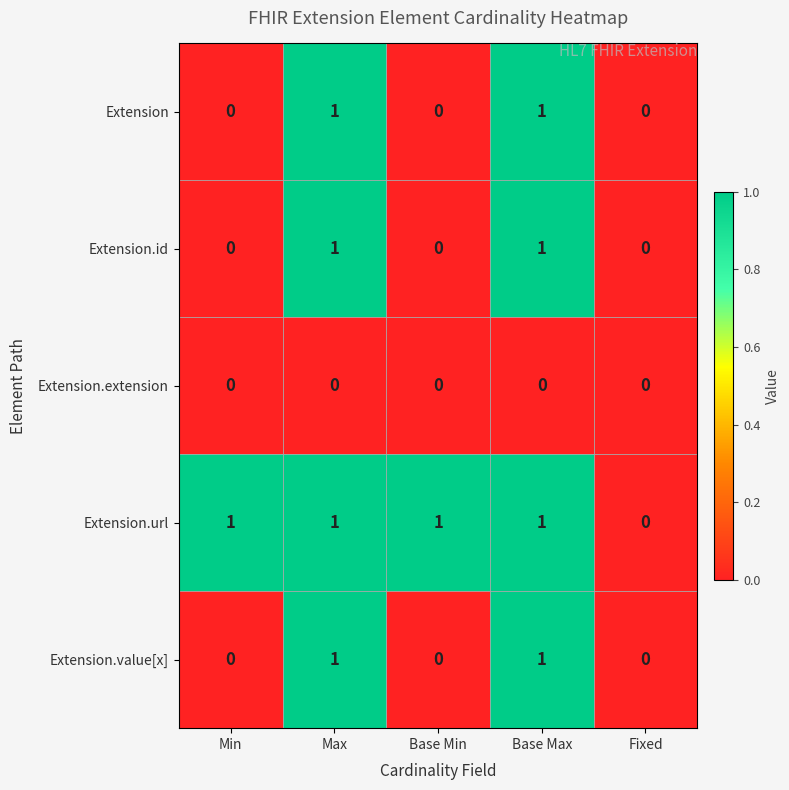

Is it true that Extension.url equals 1 at Max?

True